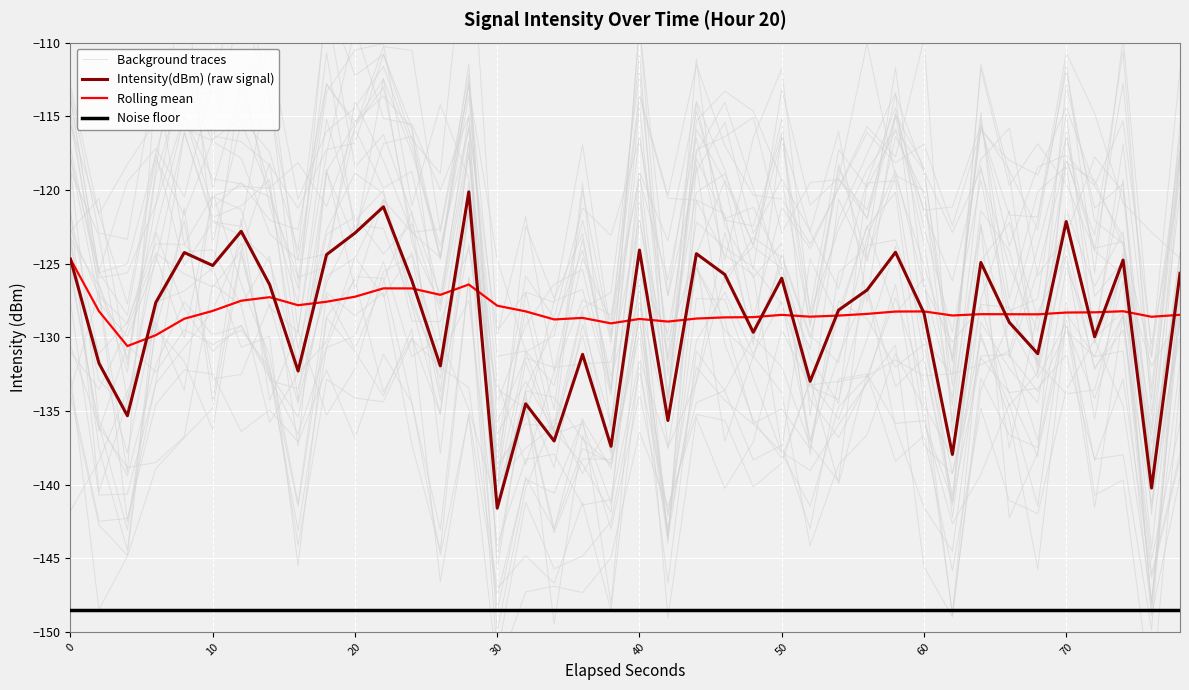

Reading left to right, list all the values displayed in this chart.

intensity(dBm): -124.7	-131.8	-135.3	-127.6	-124.3	-125.1	-122.8	-126.4	-132.3	-124.4	-122.9	-121.1	-126.2	-131.9	-120.1	-141.6	-134.5	-137.0	-131.2	-137.4	-124.1	-135.7	-124.3	-125.7	-129.7	-126.0	-133.0	-128.2	-126.8	-124.2	-128.4	-138.0	-124.9	-129.0	-131.1	-122.1	-130.0	-124.8	-140.2	-125.7
rolling_mean: -124.7	-128.2	-130.6	-129.9	-128.7	-128.2	-127.5	-127.3	-127.8	-127.6	-127.2	-126.7	-126.7	-127.1	-126.4	-127.9	-128.2	-128.8	-128.7	-129.1	-128.8	-128.9	-128.7	-128.6	-128.6	-128.5	-128.6	-128.5	-128.4	-128.3	-128.2	-128.5	-128.4	-128.4	-128.4	-128.3	-128.3	-128.2	-128.6	-128.5